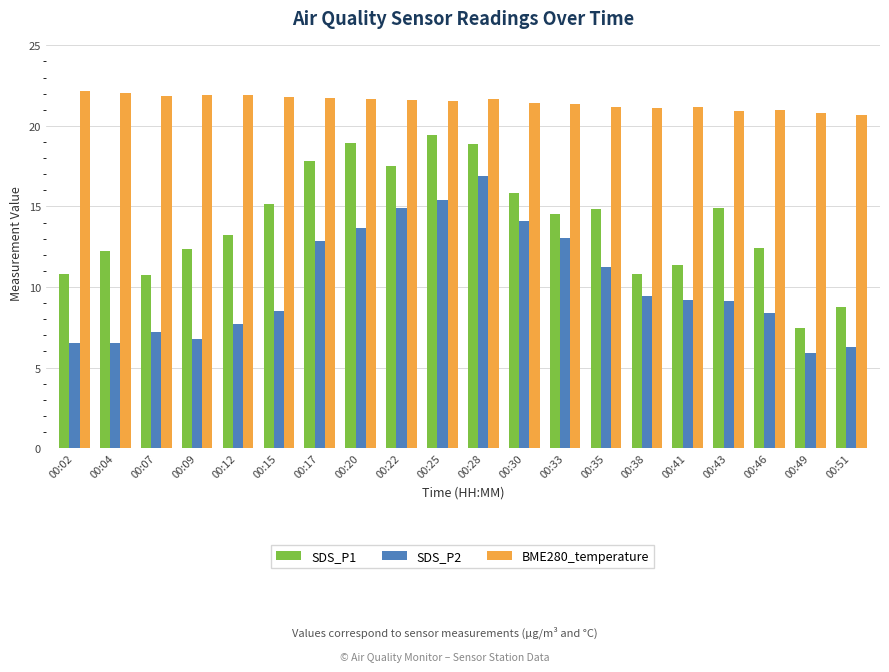

Which series has the largest range (max minus min)?

SDS_P1